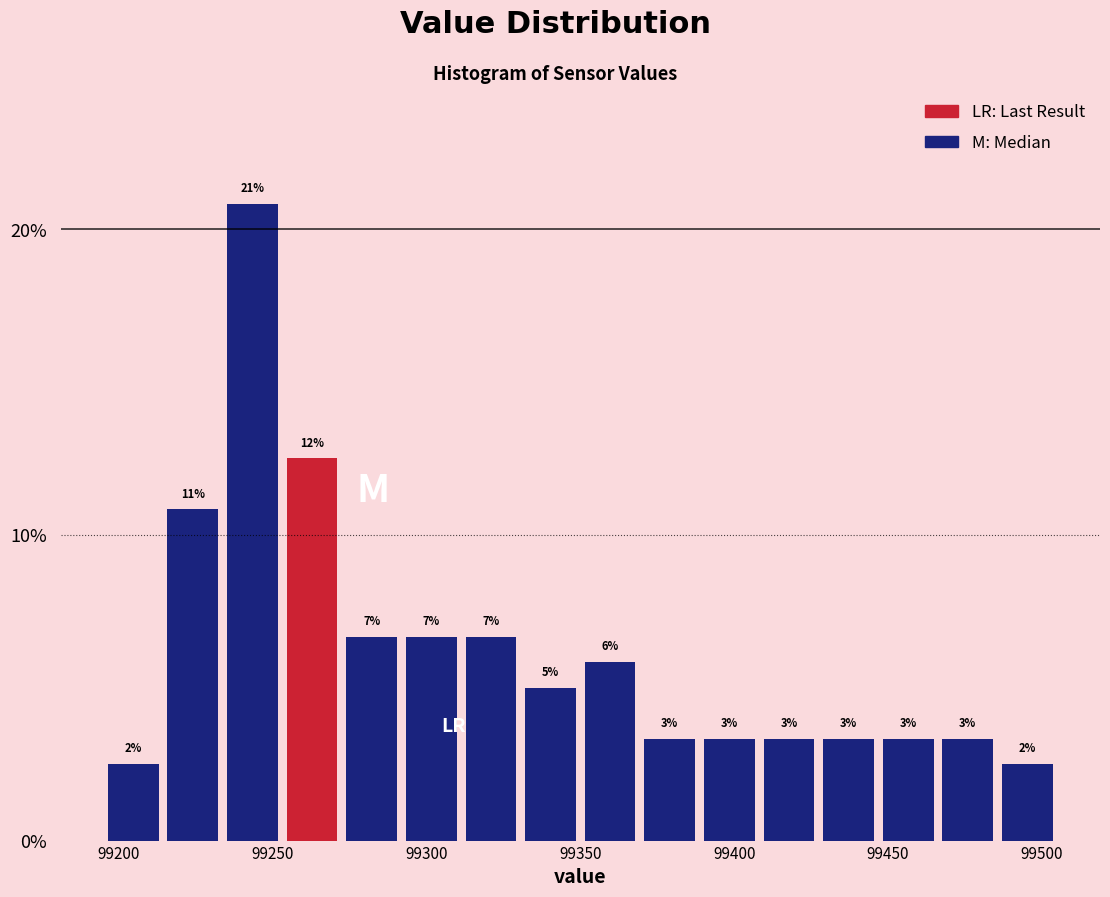

Read against the x-axis, roughly where is the centre of the tallest bar?

99245